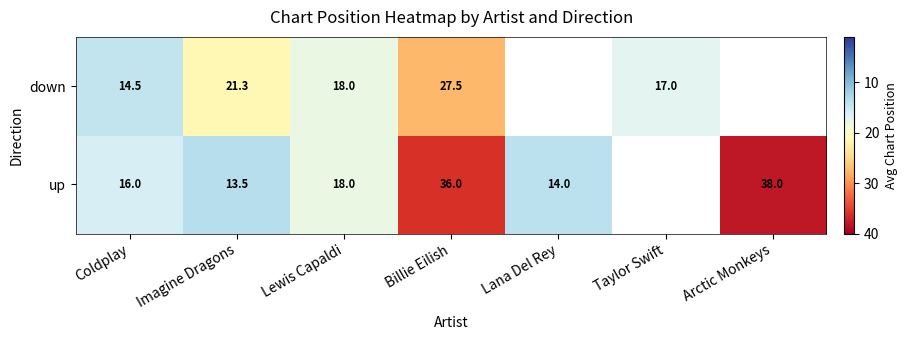

Is the value of down at Billie Eilish greater than the value of up at Billie Eilish?

No